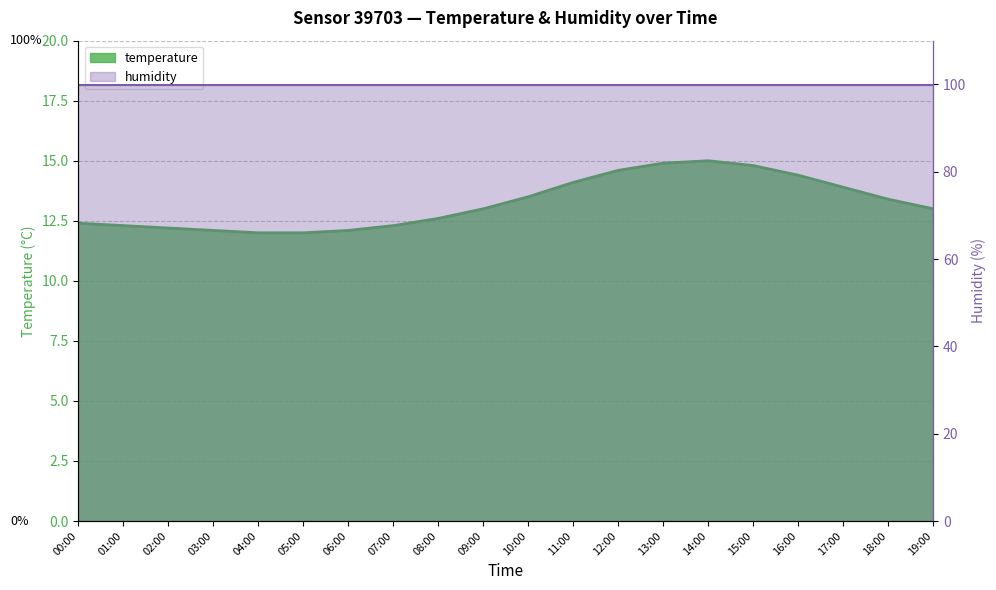

Reading left to right, extract all data points from this chart.

00:00=12.4	01:00=12.3	02:00=12.2	03:00=12.1	04:00=12.0	05:00=12.0	06:00=12.1	07:00=12.3	08:00=12.6	09:00=13.0	10:00=13.5	11:00=14.1	12:00=14.6	13:00=14.9	14:00=15.0	15:00=14.8	16:00=14.4	17:00=13.9	18:00=13.4	19:00=13.0